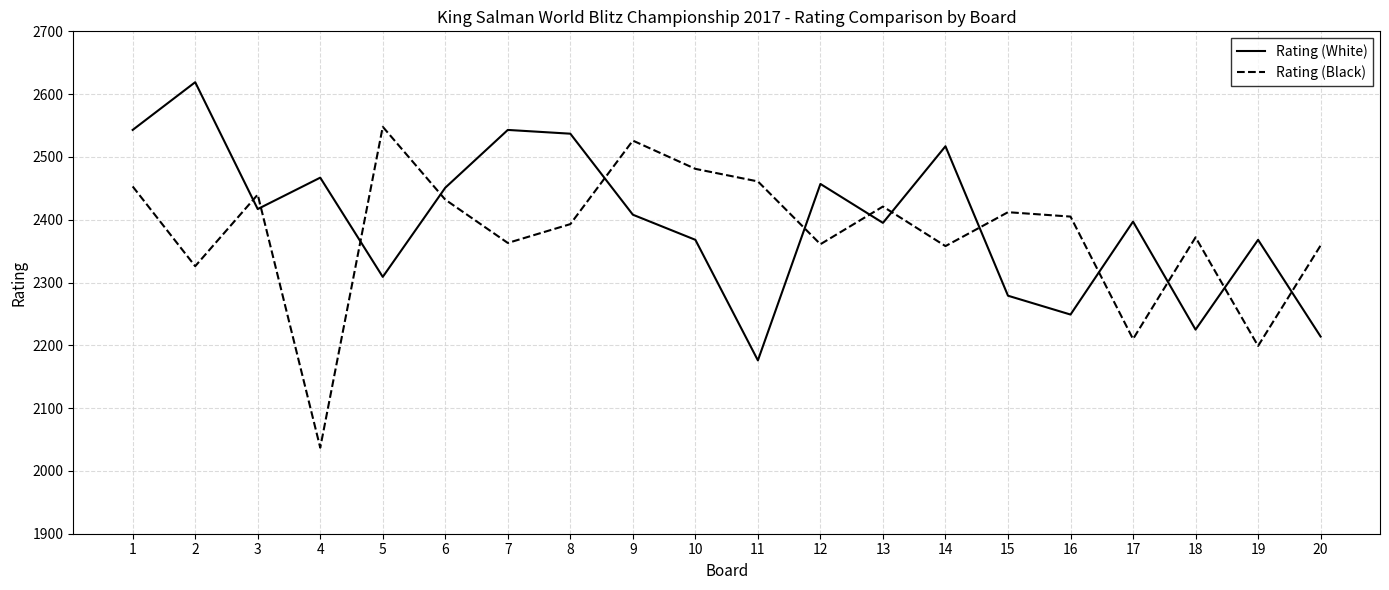

What is the smallest value displayed?

2037